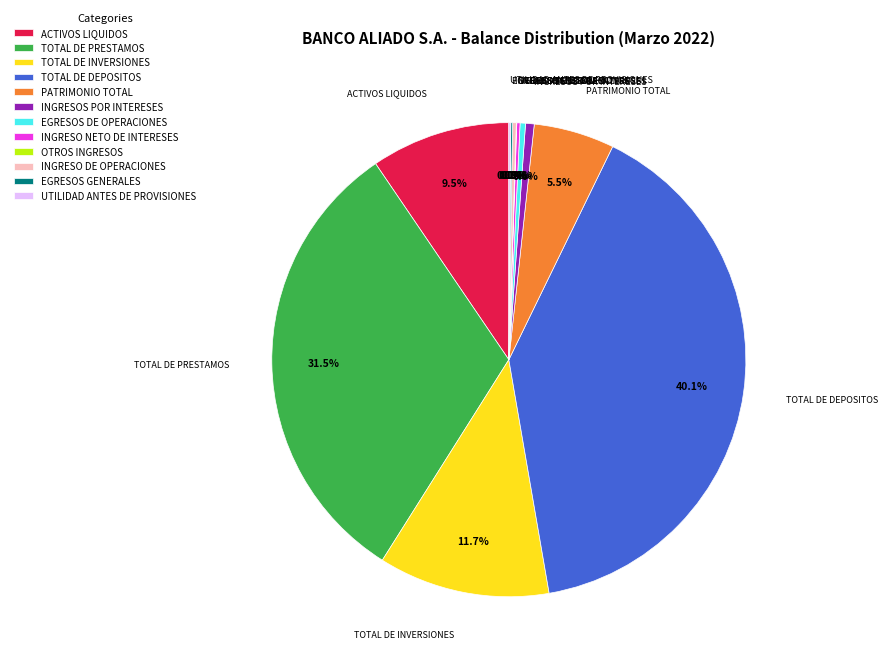

Which category has the biggest portion of the pie?

TOTAL DE DEPOSITOS